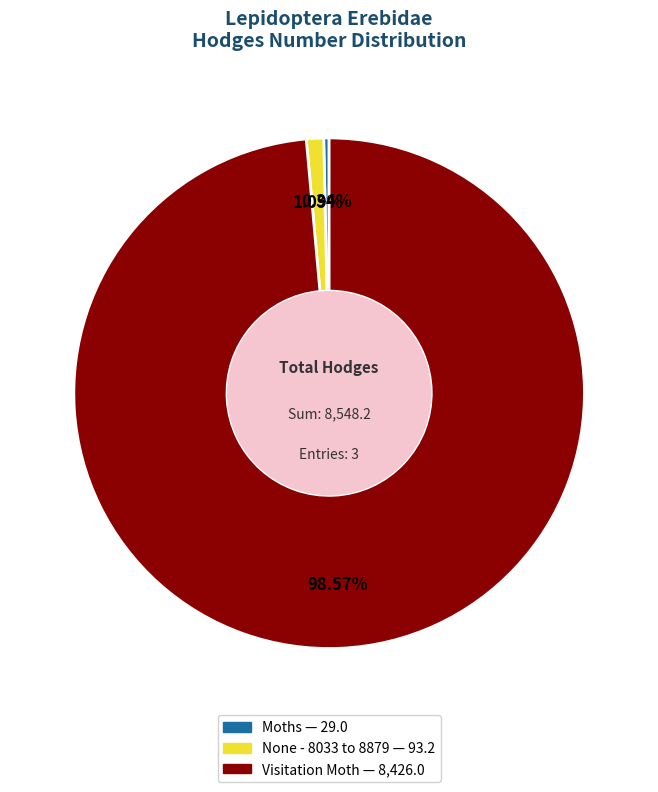

Do None - 8033 to 8879 and Visitation Moth together represent more than half of the pie?

Yes